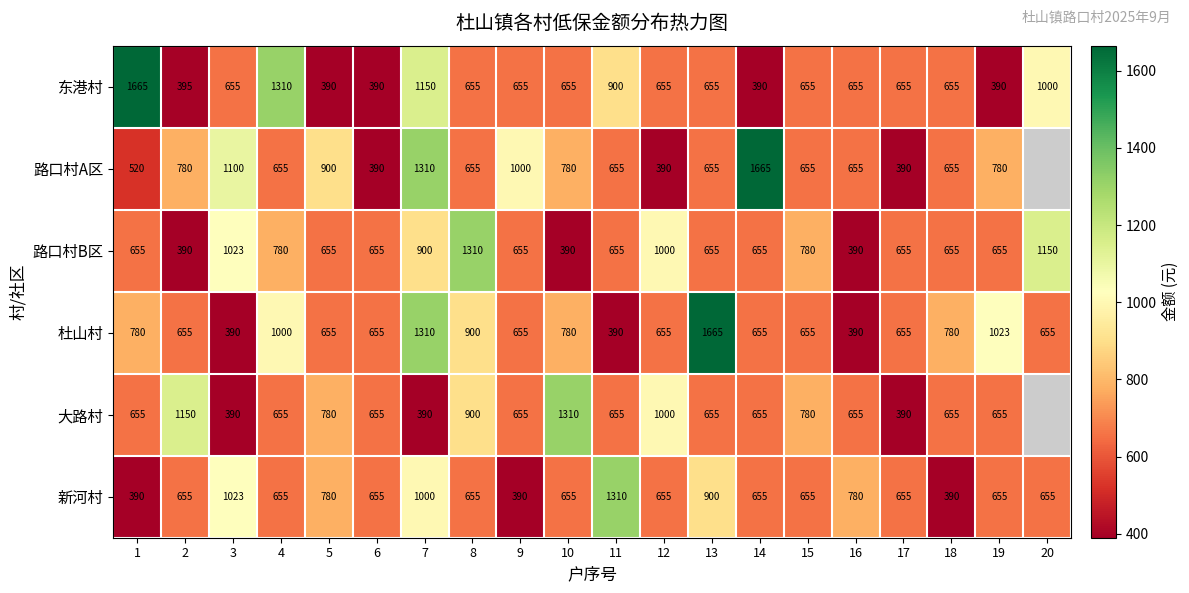

At which category is the sum across all series the highest?

7